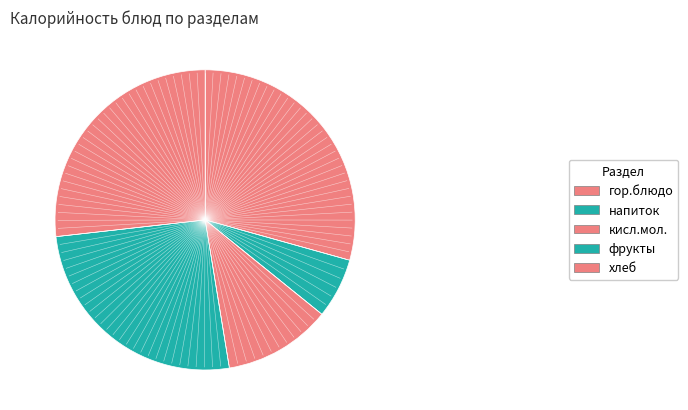

What portion of the pie excludes фрукты?

74.2%